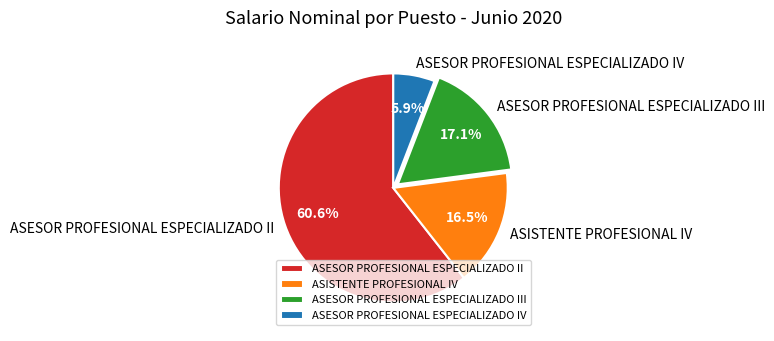

What percentage is NOT represented by ASESOR PROFESIONAL ESPECIALIZADO III?

82.9%